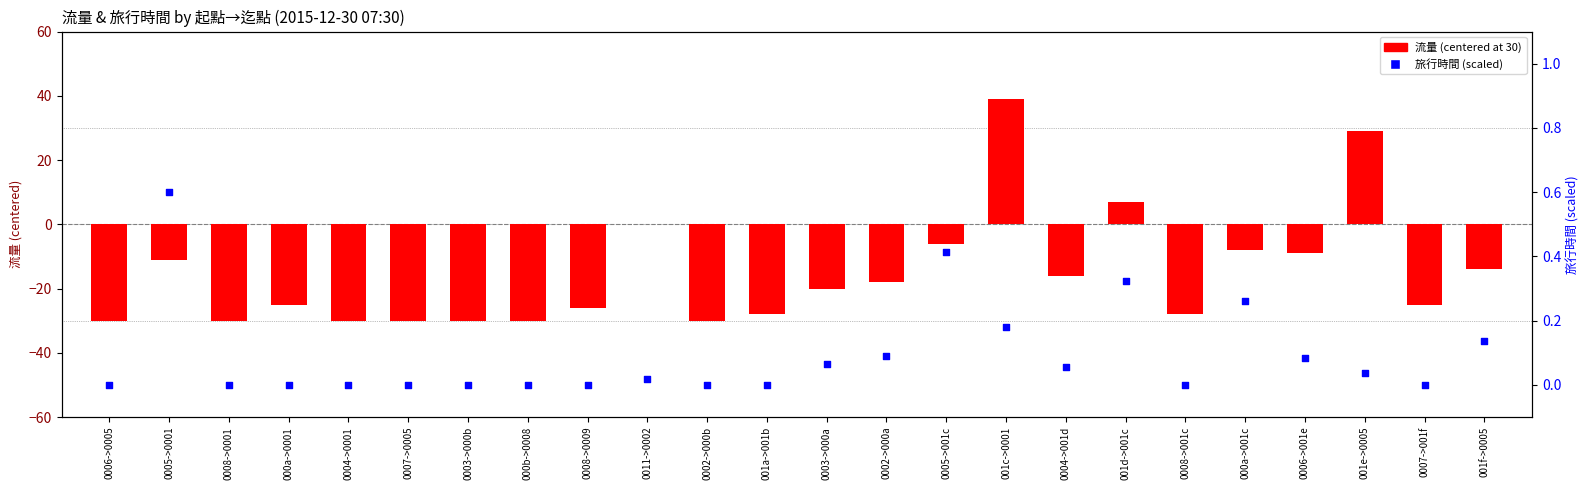

Is the value of 旅行時間 (scaled) at 0002->000a greater than the value of 流量 (centered) at 001c->0001?

No